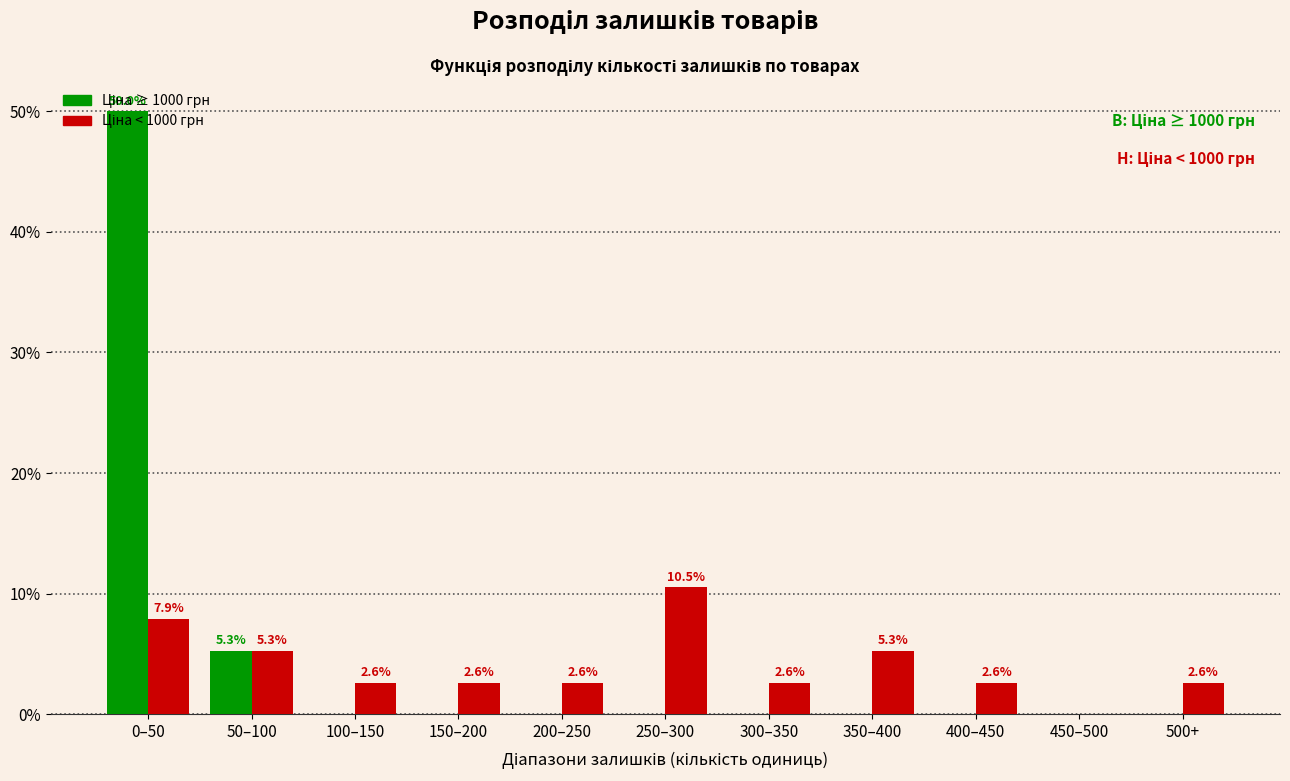

What is the greatest value displayed?

50.0